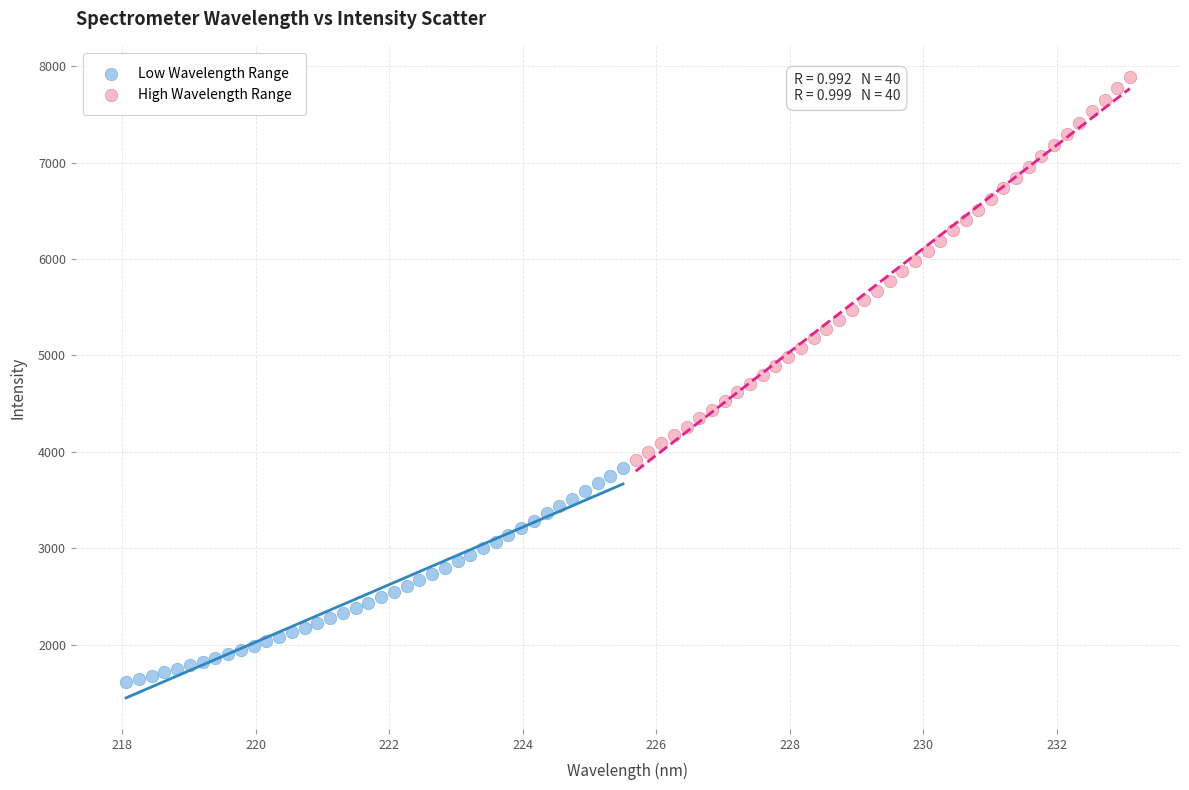

Which series has the largest Y range (max minus min)?

High Wavelength Range